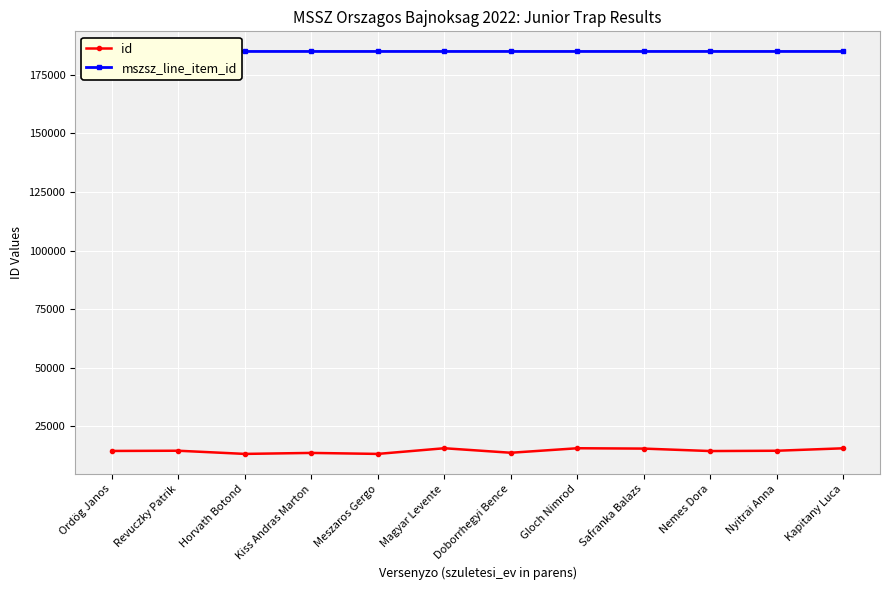

What is the label of the 5th point from the right?

Gloch Nimrod